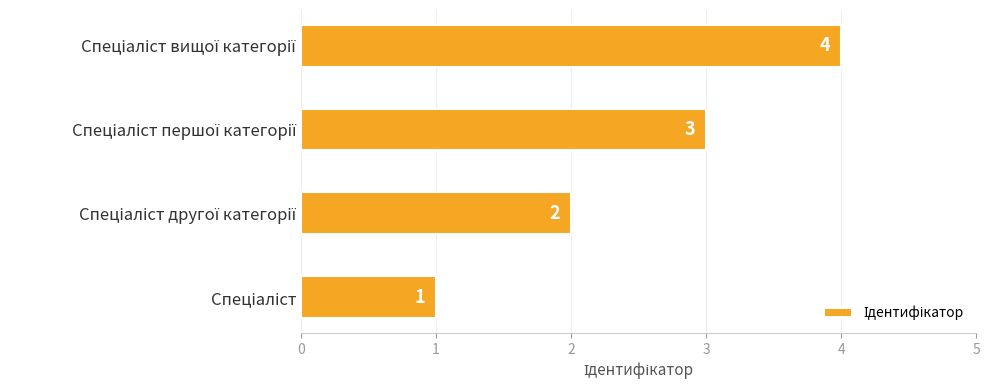

What is the sum of all values?

10